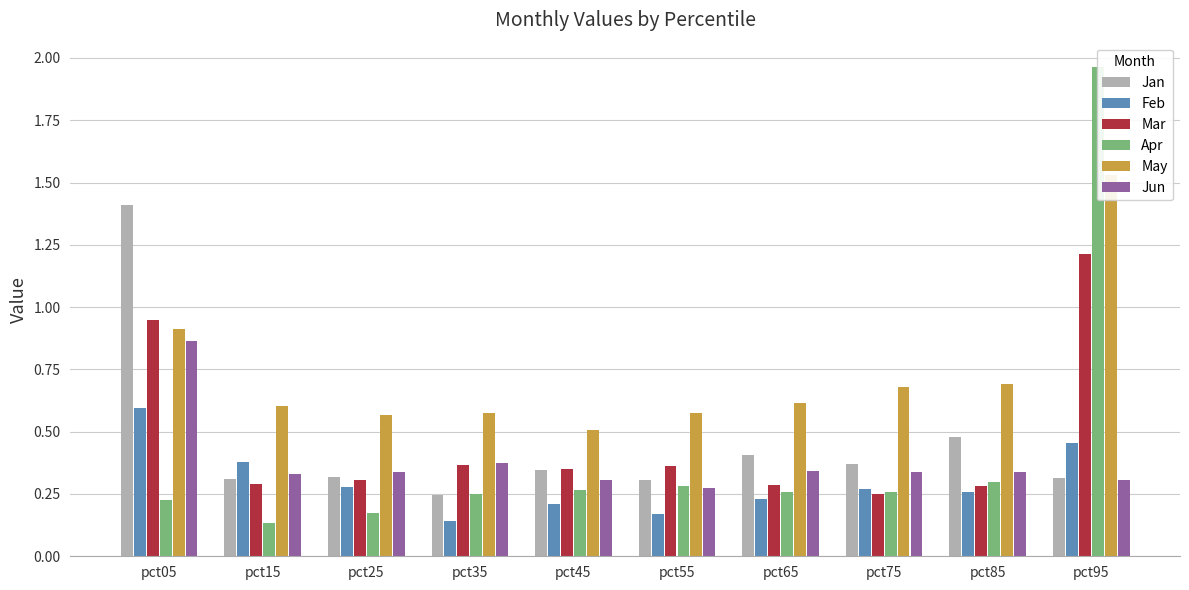

Which has a higher value, pct85 or pct25?

pct85